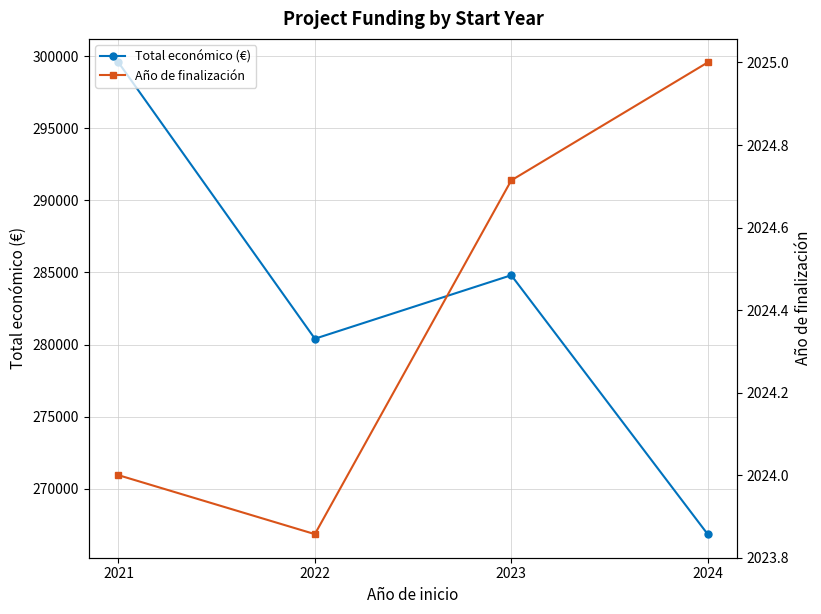

True or false: Total económico (€) and Año de finalización cross at least once.

False